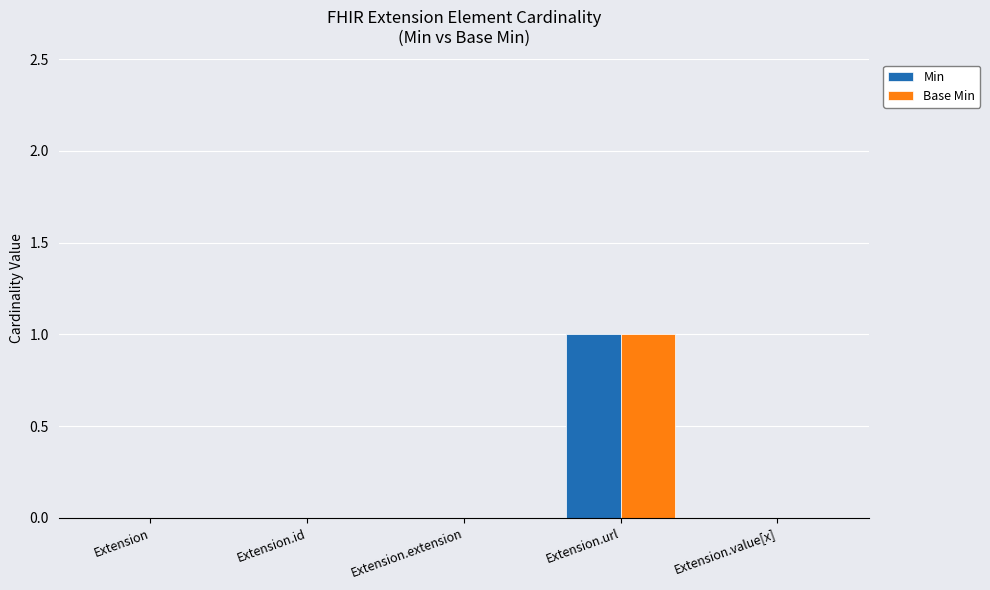

The Min series shows 1 at Extension.value[x]. True or false?

False